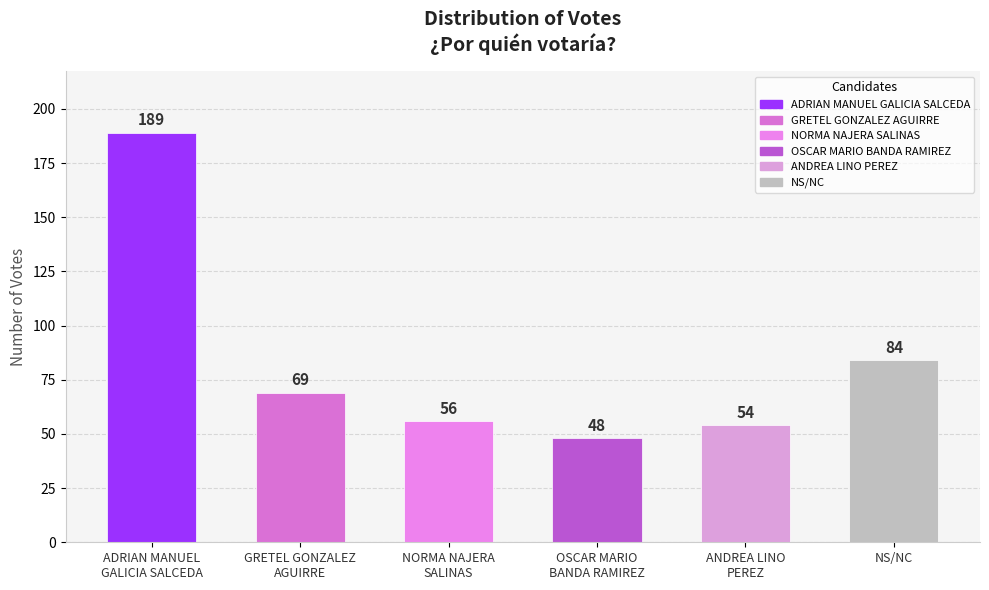

What is the sum of all values?

500